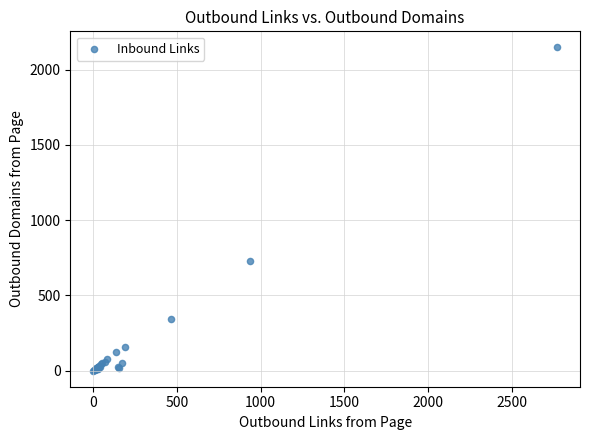

What Y value in the scatter plot is closest to 1074?

728